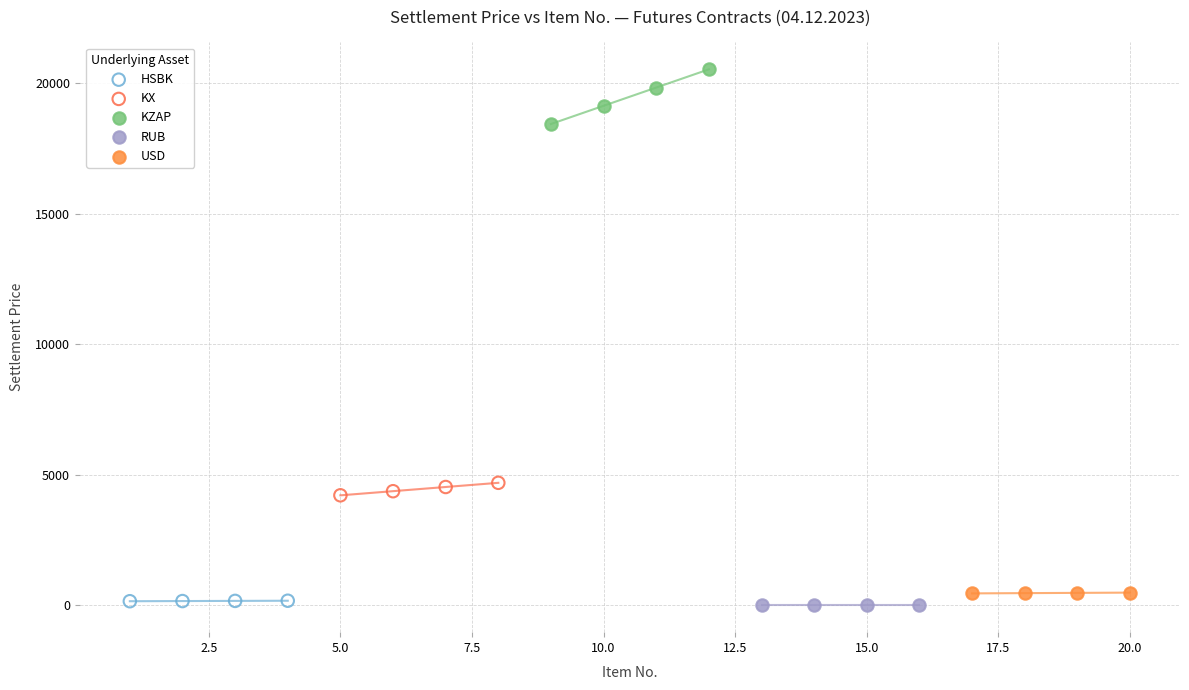

Which series has the largest Y range (max minus min)?

KZAP